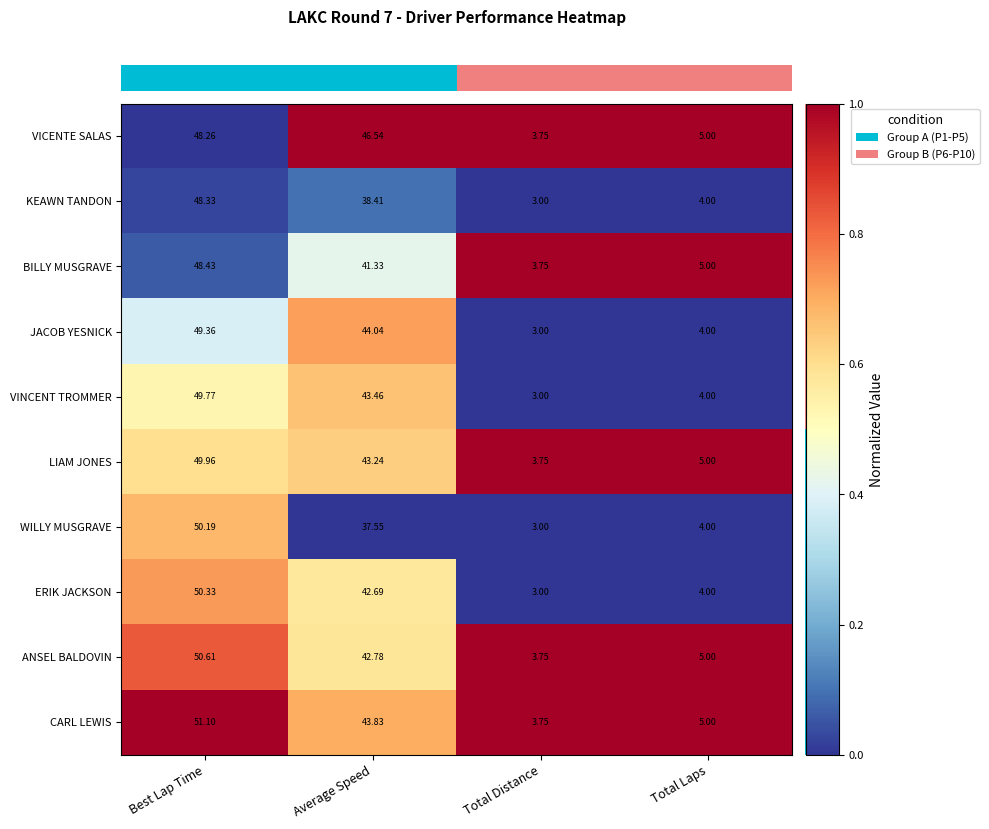

How many series are shown in this chart?

10